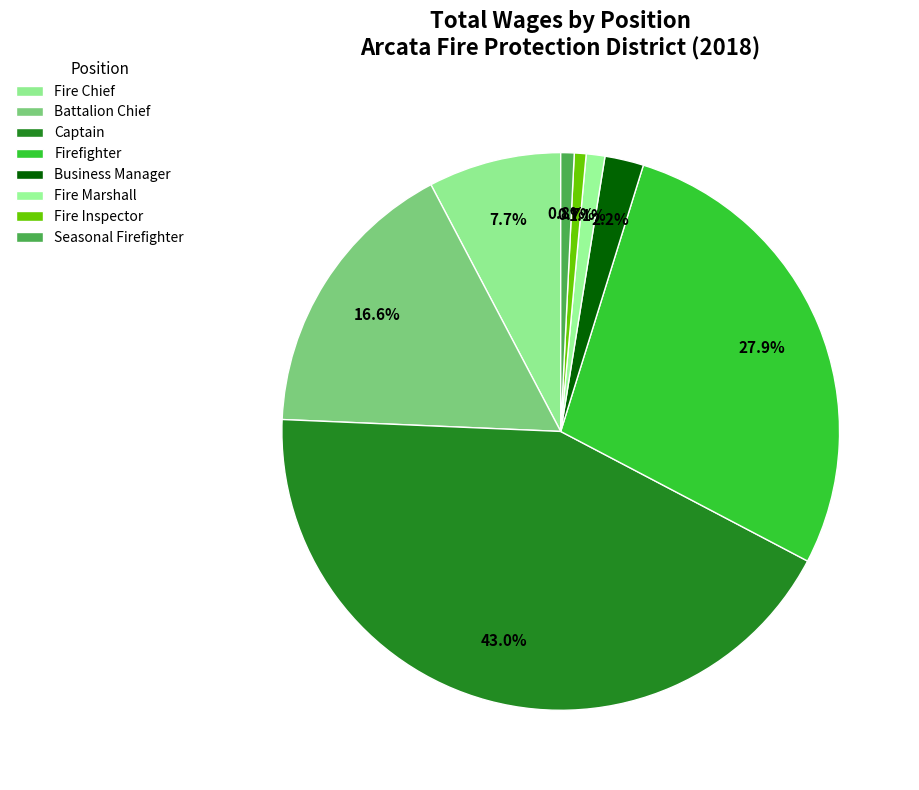

How many segments does this pie chart have?

8